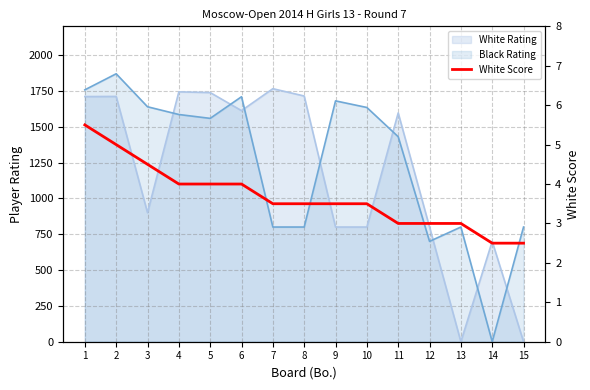

How many values are between 3 and 4?

10